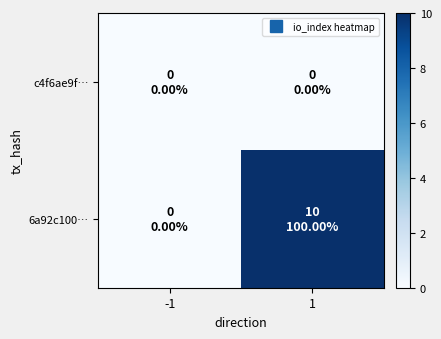

Reading left to right, extract all data points from this chart.

c4f6ae9f…: -1=0	1=0
6a92c100…: -1=0	1=10